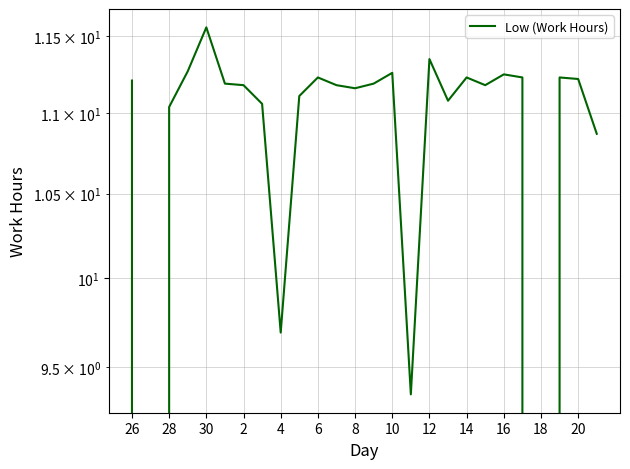

At which label is the value closest to 5?

15